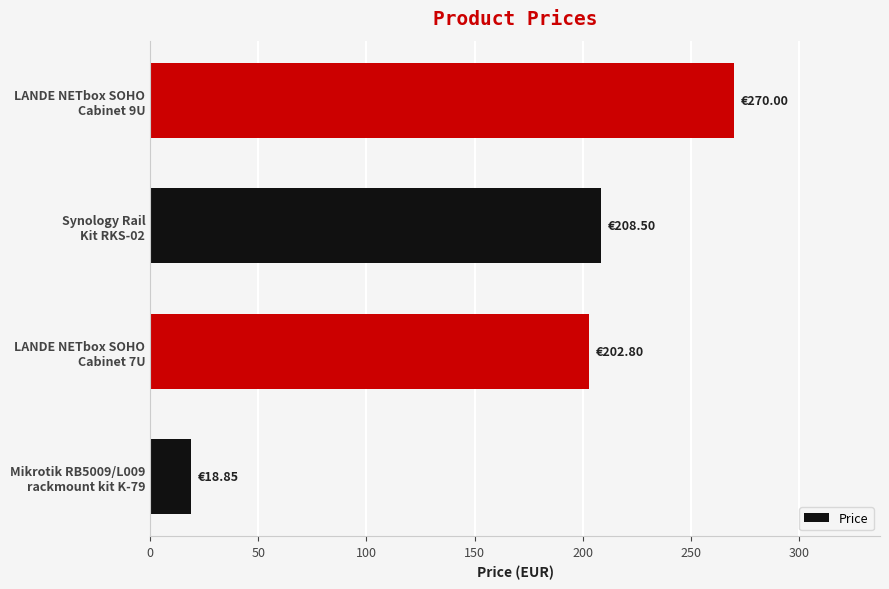

What is the average value?

175.0